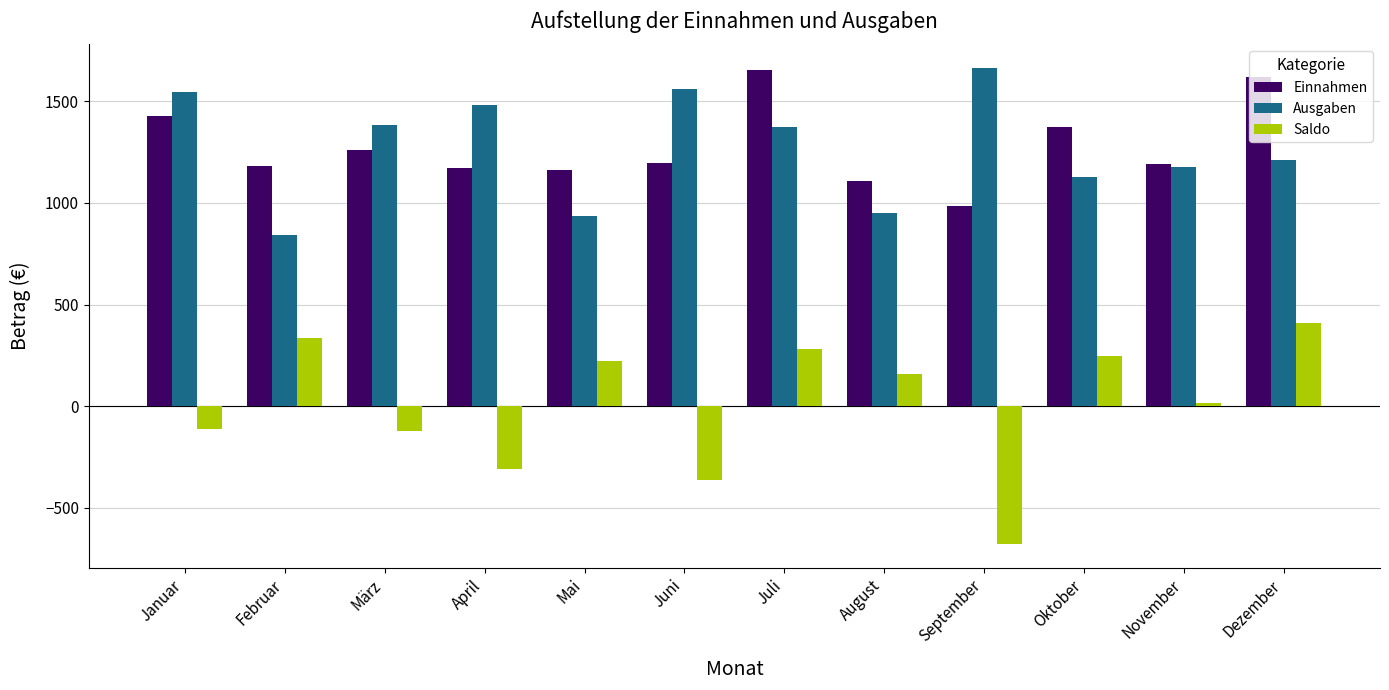

What value does the Ausgaben series have at Juli, to the nearest 50?

1350